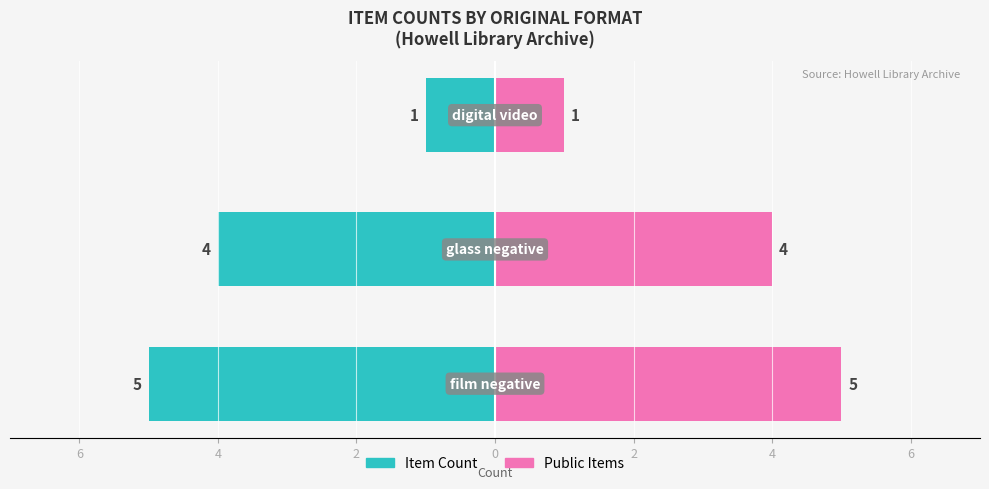

List the series in order of their overall mean, highest first.

Public Items, Item Count